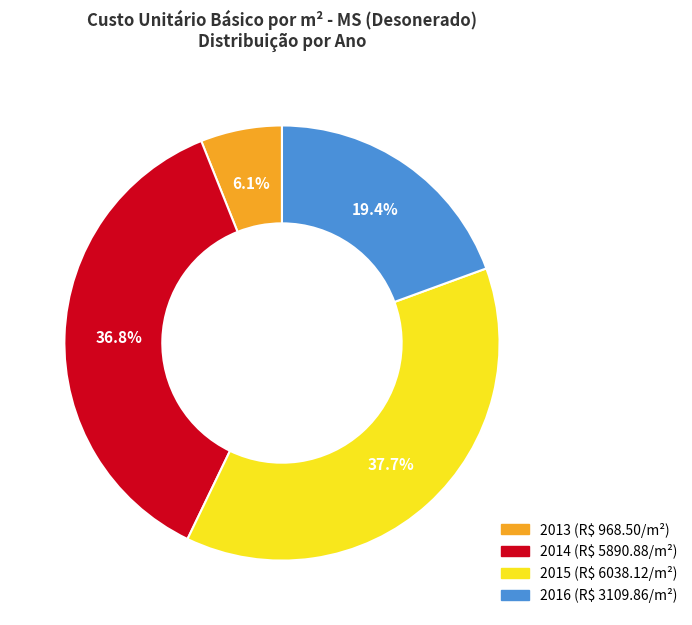

Is there a majority slice in this chart?

No